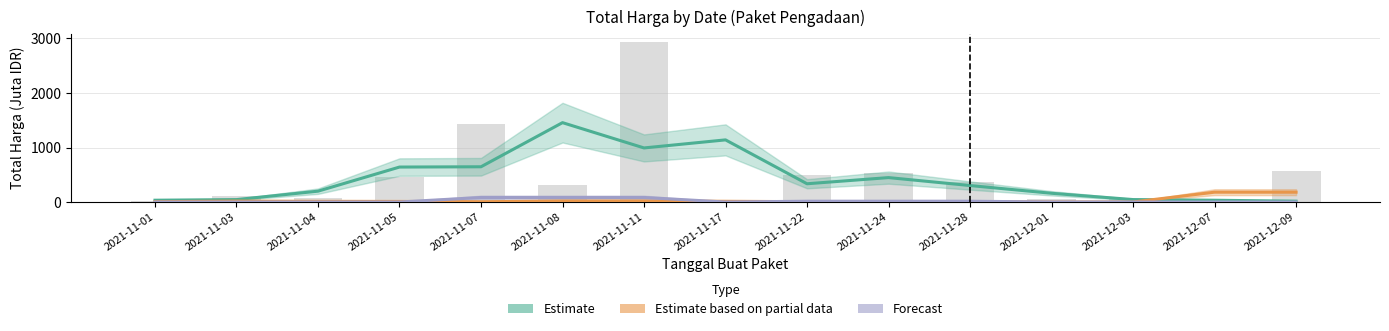

At which label does Estimate reach its minimum?

2021-12-09